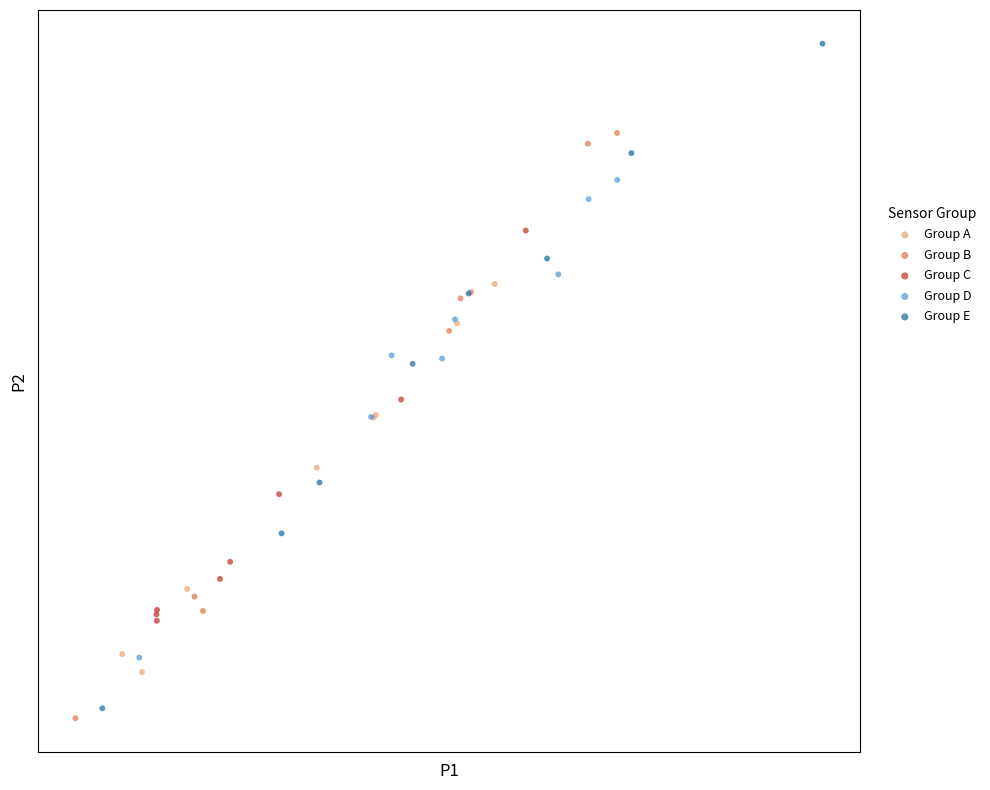

What are all the series names shown in the legend?

Group A, Group B, Group C, Group D, Group E